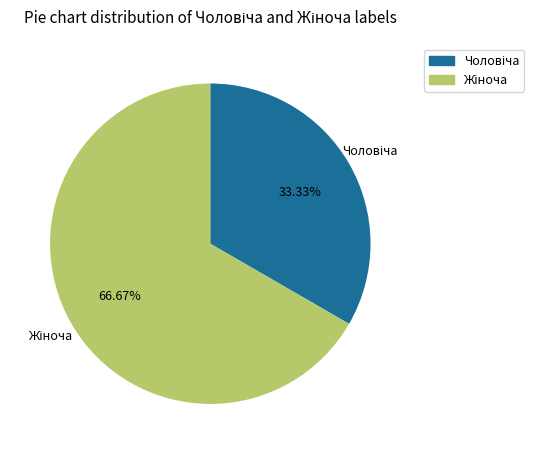

Does any single category account for the majority?

Yes